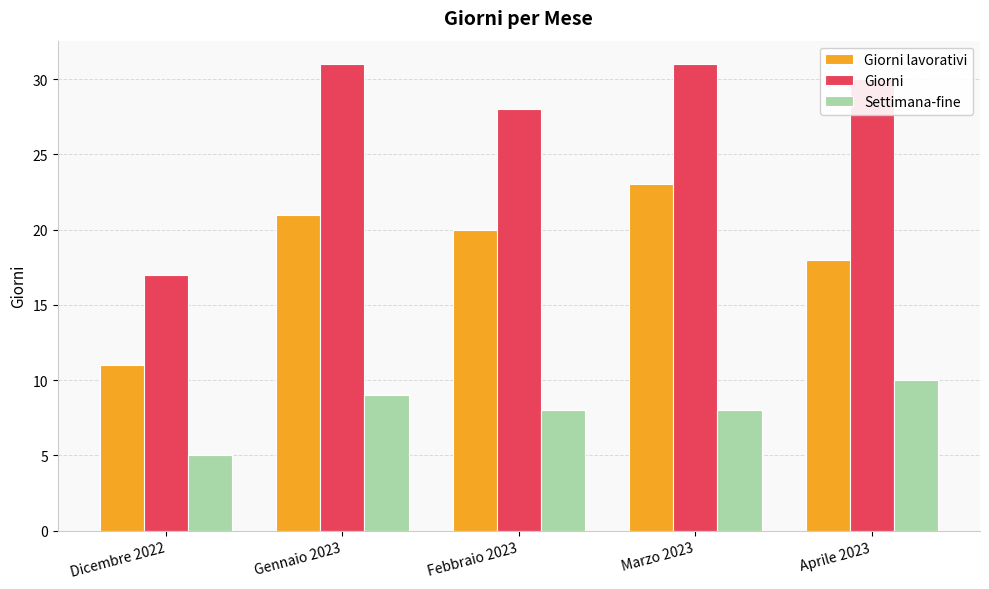

What is the total value across all series at Marzo 2023?

62